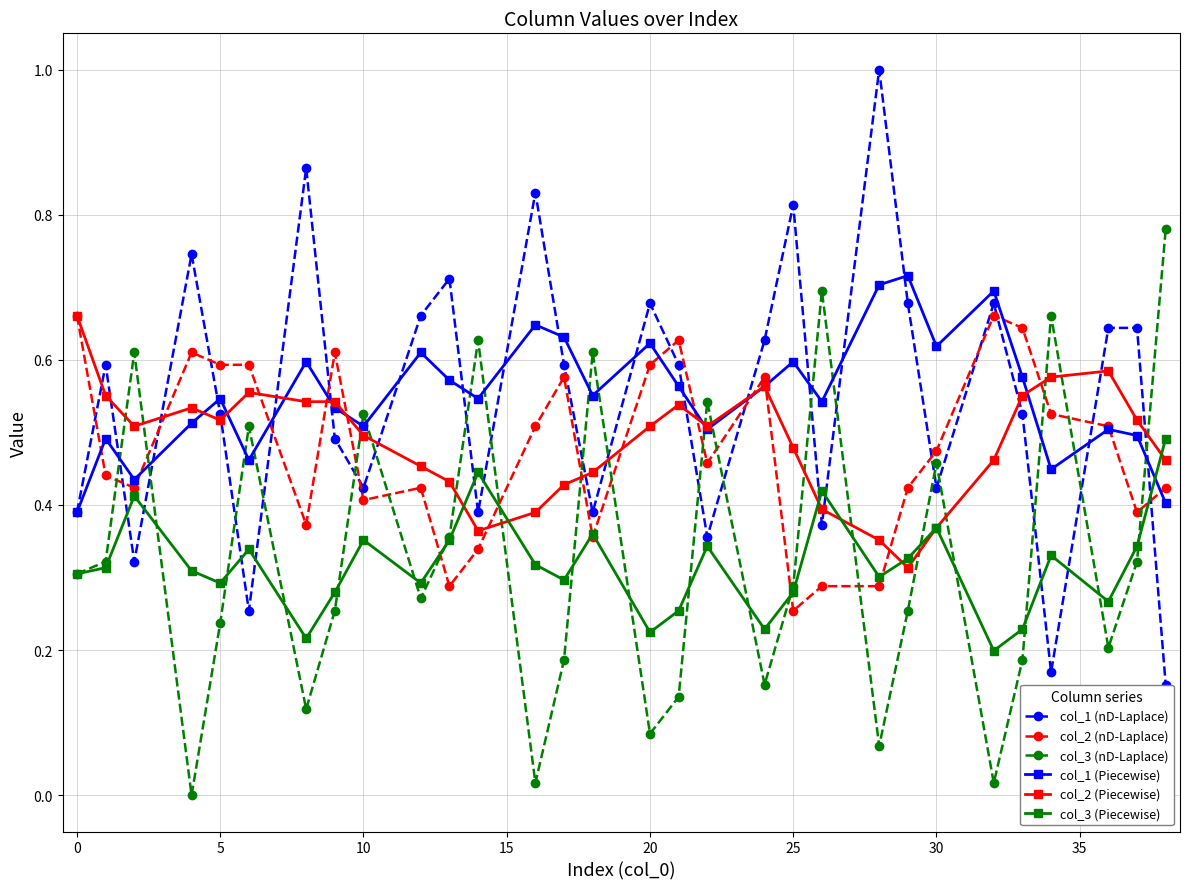

What is the maximum value for col_1 (nD-Laplace)?

1.0